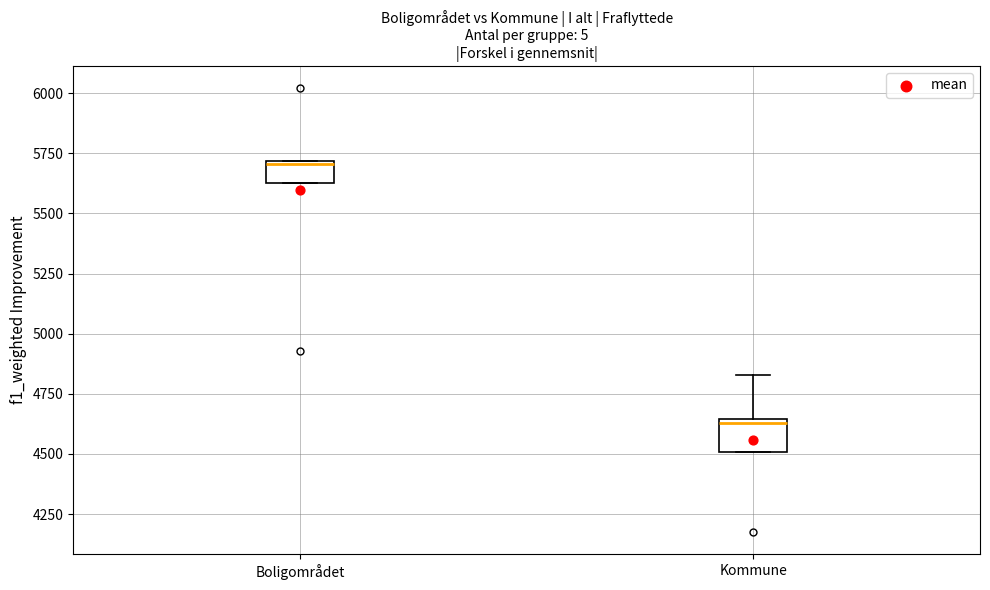

Reading left to right, read every box against the y-axis: the position of its median line, the range the box covers, and the ends of its whiskers. The values are not printed on the chart, so give them approximately, as read against the axis.

Boligområdet: median 5700, box 5650 to 5700, whiskers 5650 to 5700
Kommune: median 4650 (just below the box's upper edge), box 4500 to 4650, whiskers 4500 to 4850